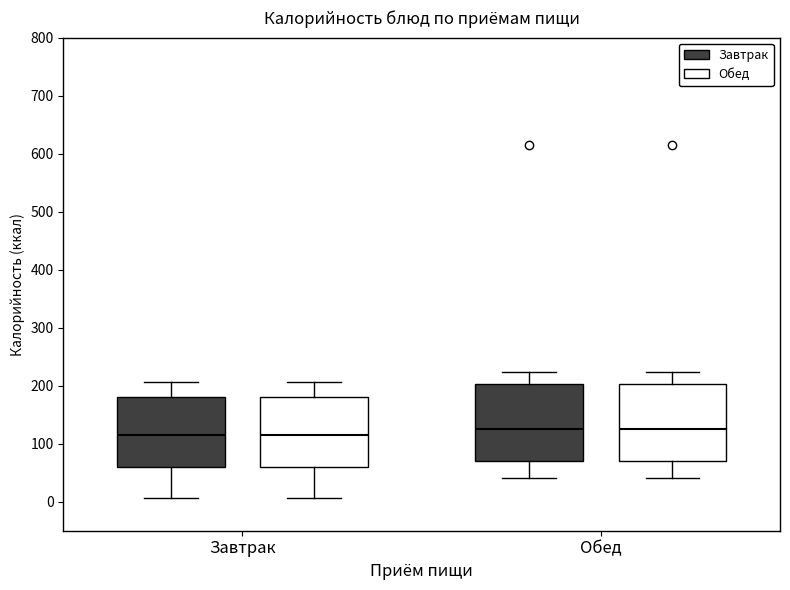

Where is the upper edge of the box for Обед (Обед) on the y-axis? The values are not printed on the chart, so give them approximately, as read against the axis.

200